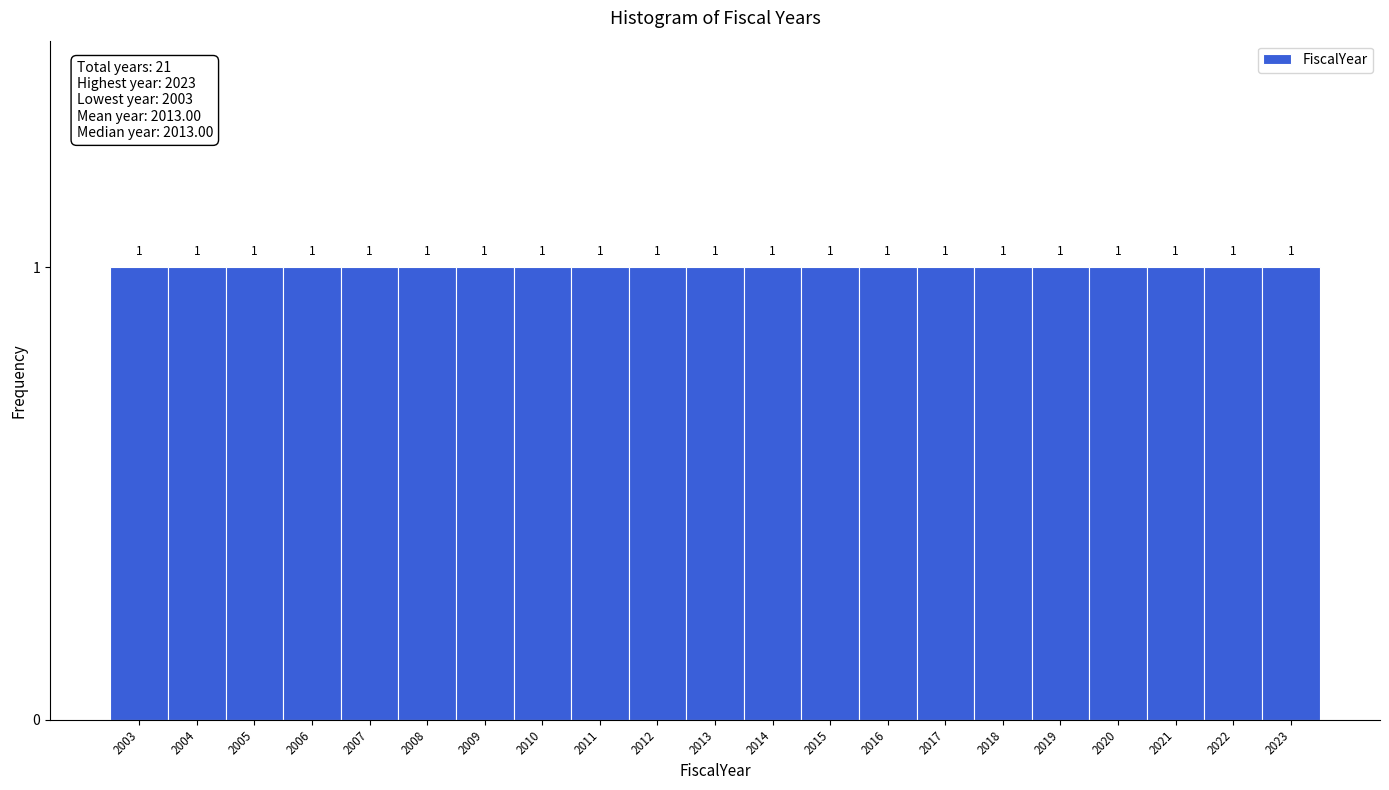

Reading left to right, transcribe this chart: for each bar, give the range it covers on the x-axis and its height.

2002.5 to 2003.5: 1
2003.5 to 2004.5: 1
2004.5 to 2005.5: 1
2005.5 to 2006.5: 1
2006.5 to 2007.5: 1
2007.5 to 2008.5: 1
2008.5 to 2009.5: 1
2009.5 to 2010.5: 1
2010.5 to 2011.5: 1
2011.5 to 2012.5: 1
2012.5 to 2013.5: 1
2013.5 to 2014.5: 1
2014.5 to 2015.5: 1
2015.5 to 2016.5: 1
2016.5 to 2017.5: 1
2017.5 to 2018.5: 1
2018.5 to 2019.5: 1
2019.5 to 2020.5: 1
2020.5 to 2021.5: 1
2021.5 to 2022.5: 1
2022.5 to 2023.5: 1